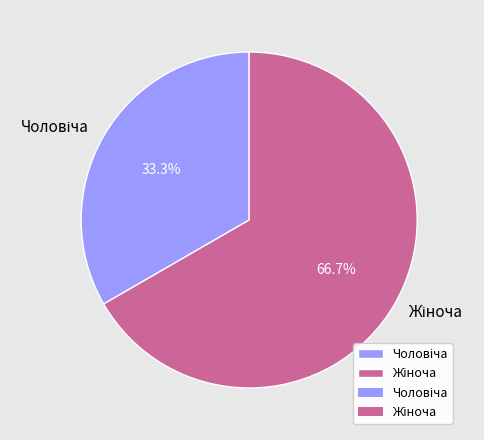

How many segments does this pie chart have?

2